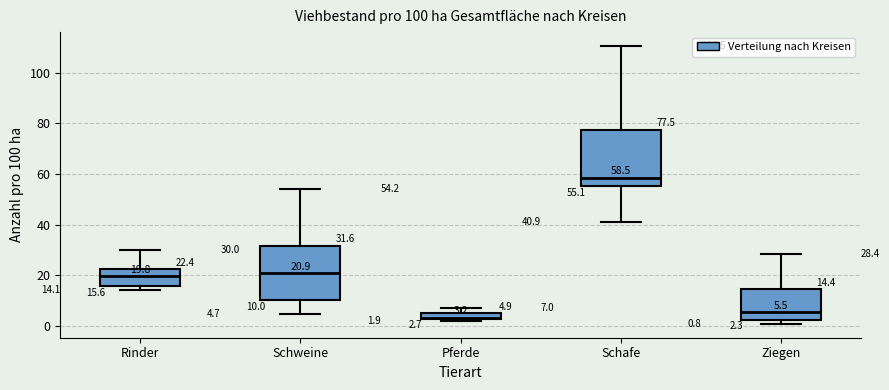

Which box's median line is the highest?

Schafe